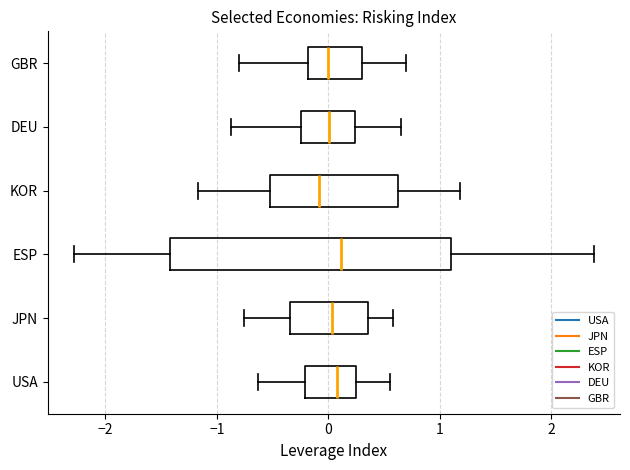

Reading bottom to top, transcribe this box plot: for each box, give where its median line is, the range the box spans, and where its two whiskers end, as read against the x-axis. The values are not printed on the chart, so give them approximately, as read against the axis.

USA: median 0.1, box -0.2 to 0.2, whiskers -0.6 to 0.6
JPN: median 0.0, box -0.3 to 0.4, whiskers -0.8 to 0.6
ESP: median 0.1, box -1.4 to 1.1, whiskers -2.3 to 2.4
KOR: median -0.1, box -0.5 to 0.6, whiskers -1.2 to 1.2
DEU: median 0.0, box -0.2 to 0.2, whiskers -0.9 to 0.7
GBR: median 0.0, box -0.2 to 0.3, whiskers -0.8 to 0.7